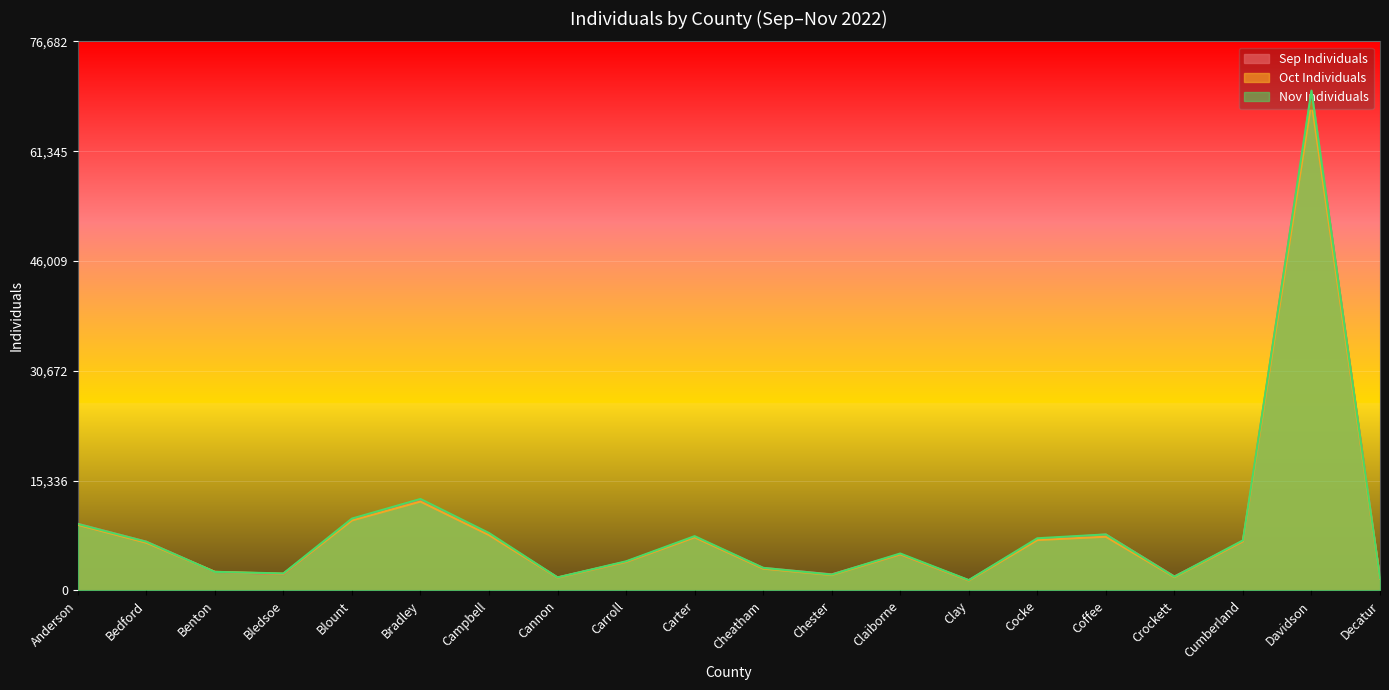

Which series changed the most between Anderson and Decatur?

Sep Individuals